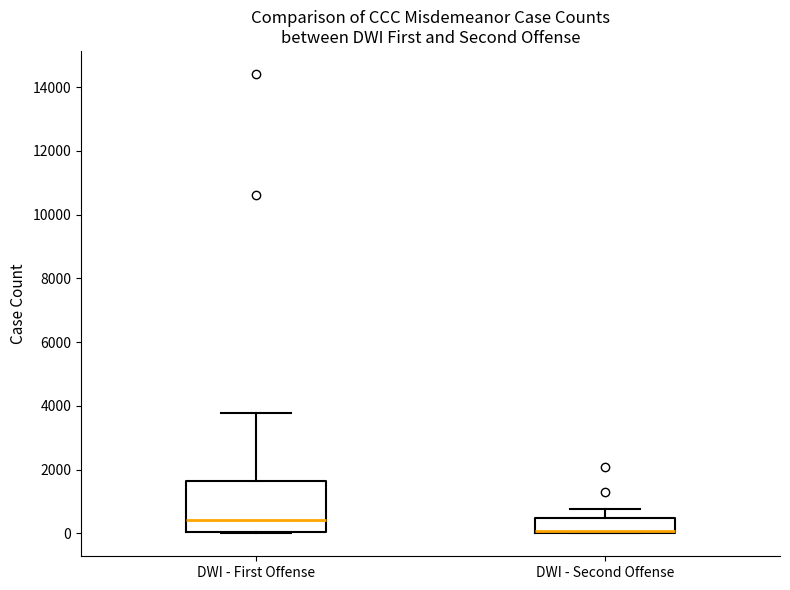

Where is the upper edge of the box for DWI - Second Offense on the y-axis? The values are not printed on the chart, so give them approximately, as read against the axis.

400